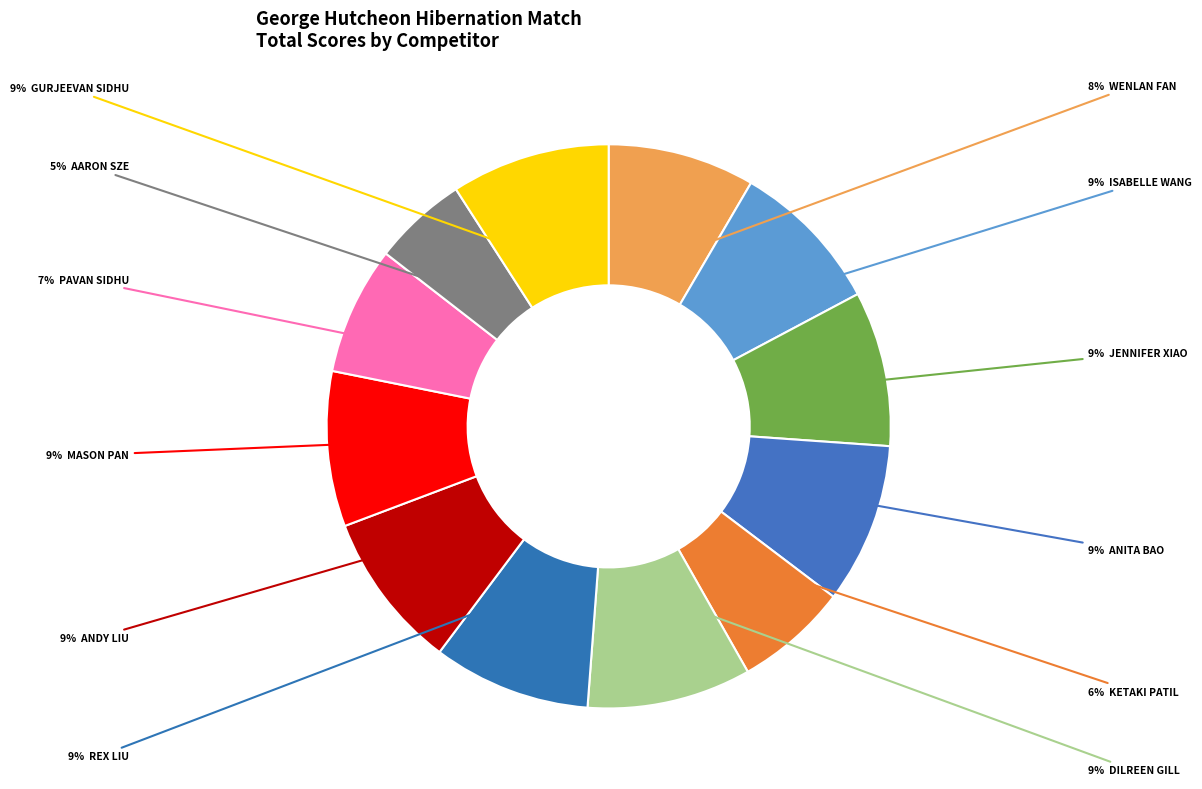

Count the number of slices in the pie.

12